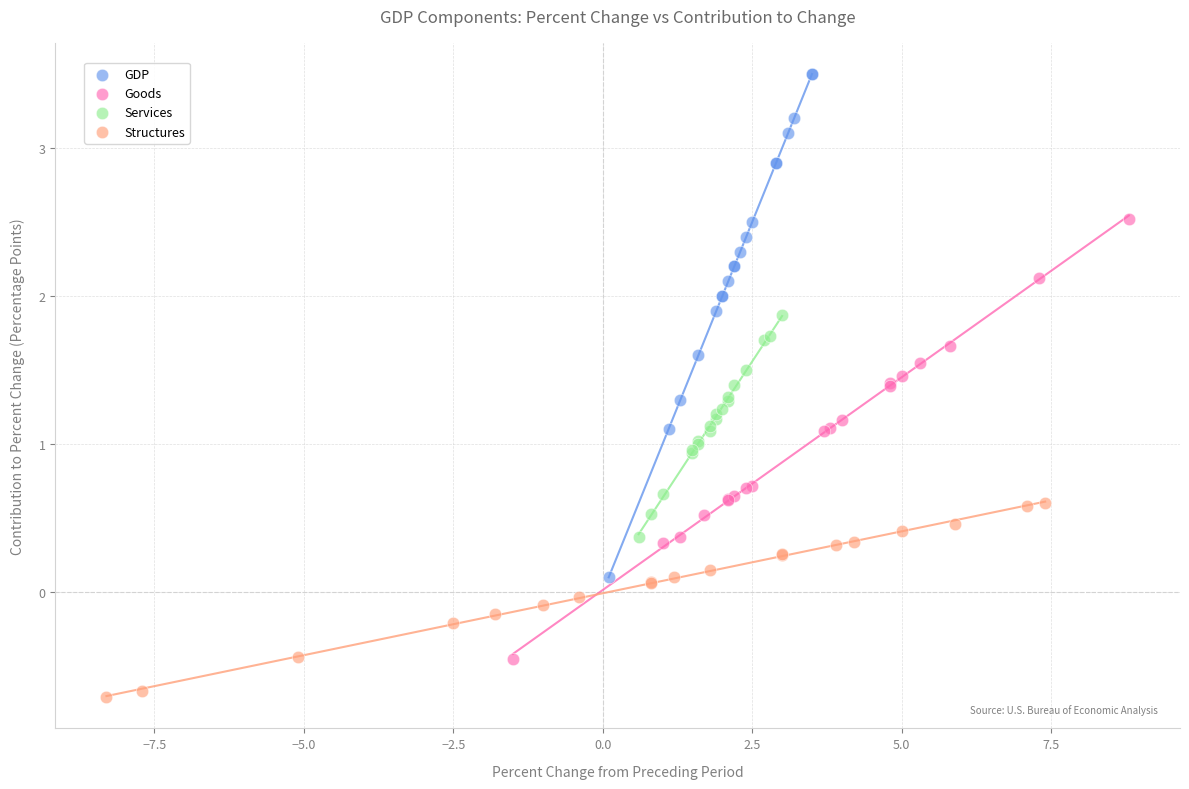

Which series has the largest Y range (max minus min)?

GDP